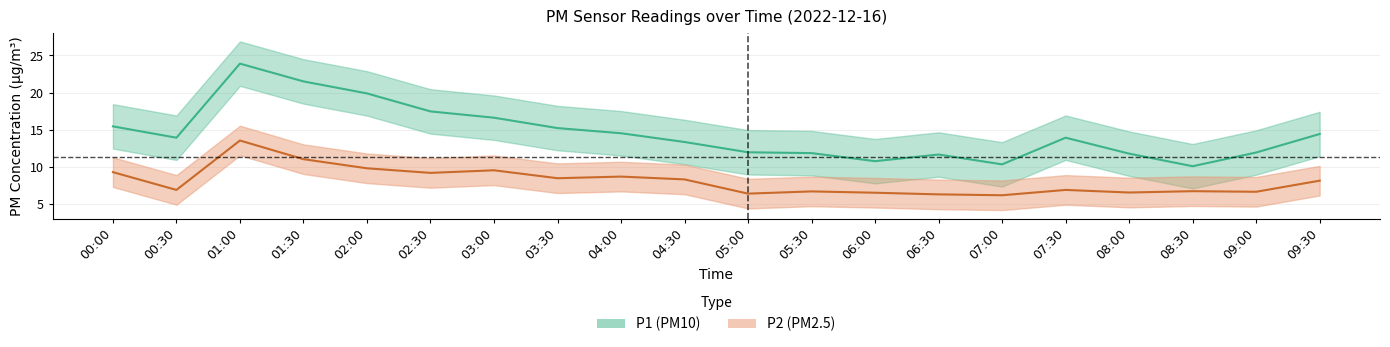

The value of P2 at 08:30 is 1.8. True or false?

False